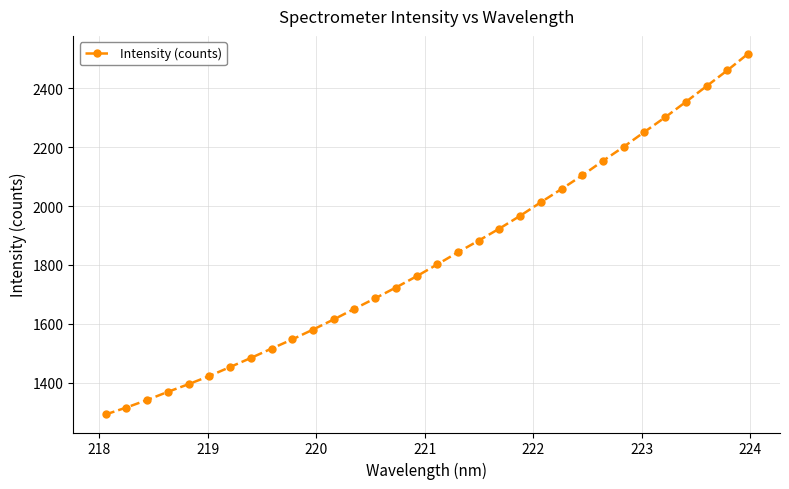

What is the value of the 29th point from the left?

2353.9